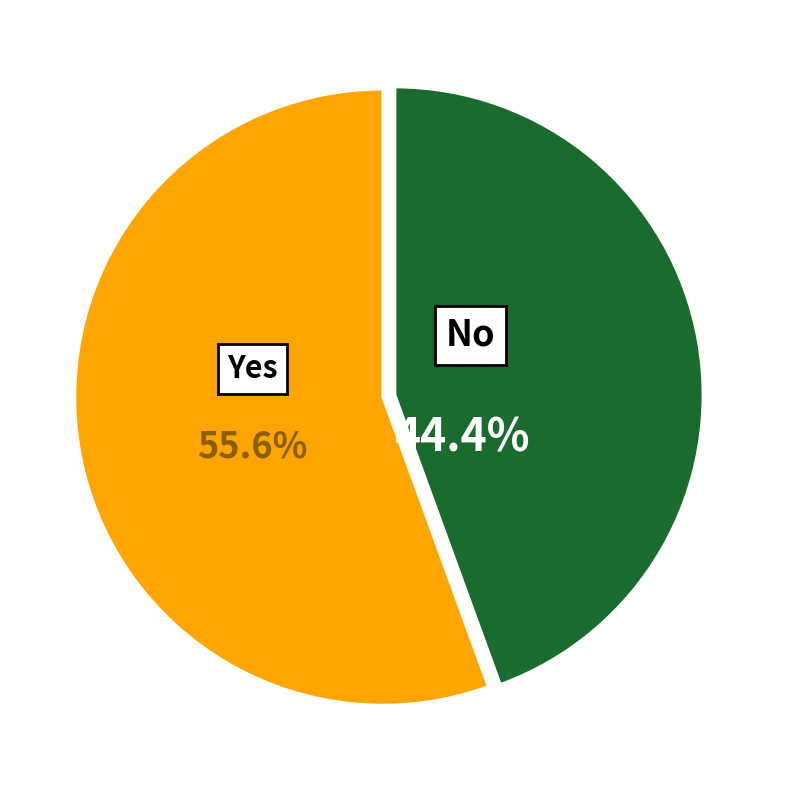

To the nearest percent, what is the difference between the No and Yes slice percentages?

11%